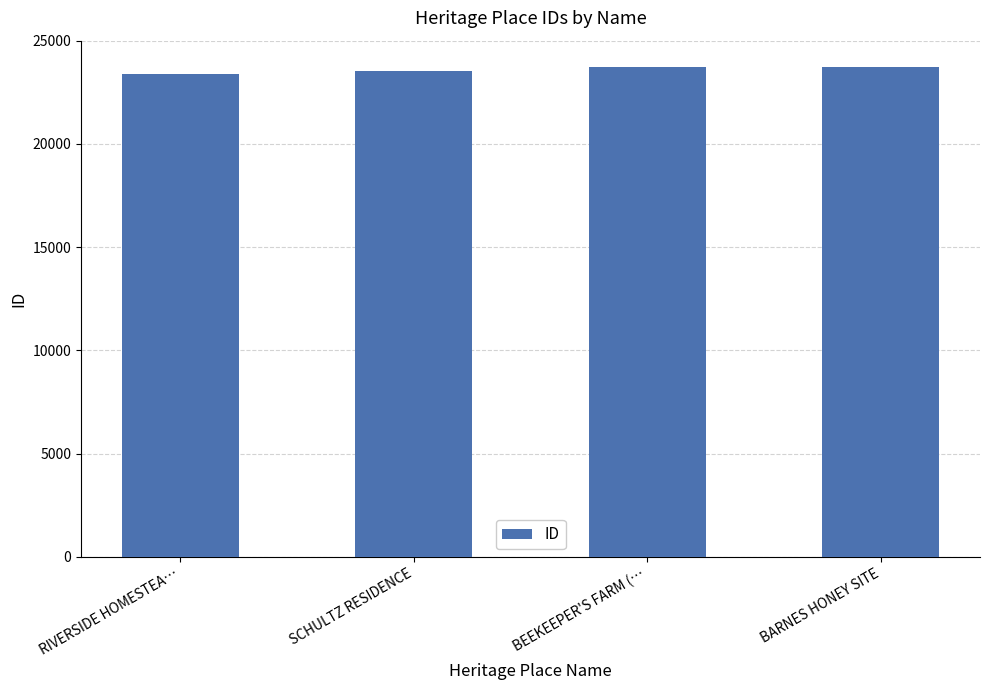

The chart shows a value of 23740 at BEEKEEPER'S FARM (…. True or false?

True